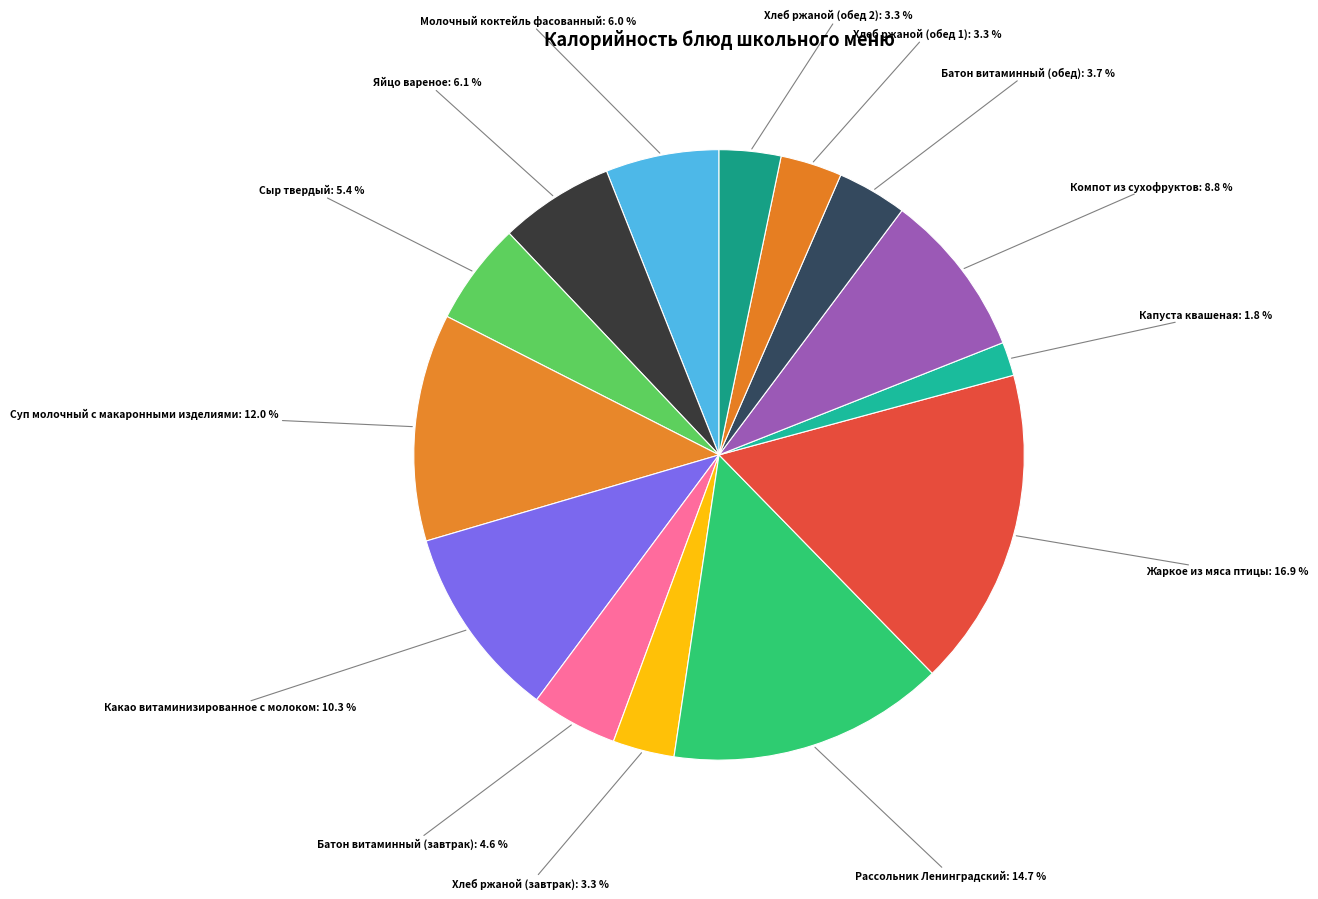

How many segments does this pie chart have?

14